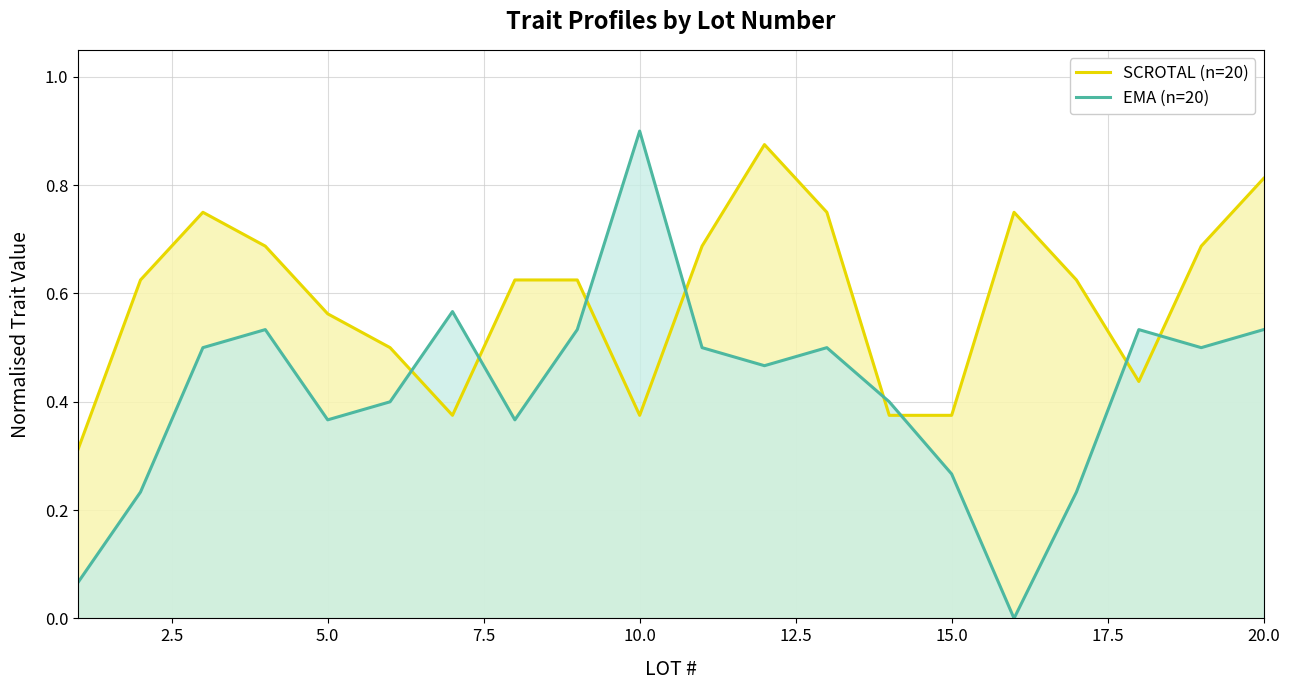

Reading left to right, extract all data points from this chart.

SCROTAL (n=20): 0.3	0.6	0.8	0.7	0.6	0.5	0.4	0.6	0.6	0.4	0.7	0.9	0.8	0.4	0.4	0.8	0.6	0.4	0.7	0.8
EMA (n=20): 0.1	0.2	0.5	0.5	0.4	0.4	0.6	0.4	0.5	0.9	0.5	0.5	0.5	0.4	0.3	0.0	0.2	0.5	0.5	0.5